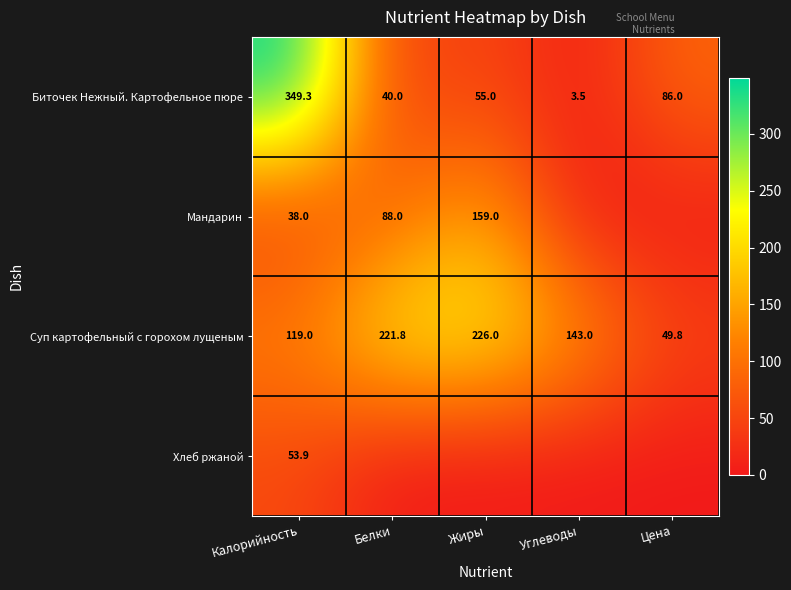

Where does the Биточек Нежный. Картофельное пюре series first go above 55?

Калорийность